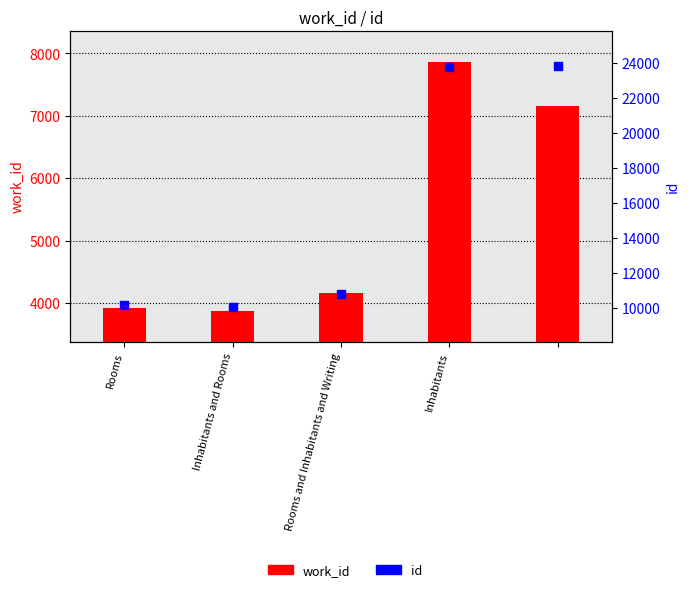

Which series has the widest spread of Y values?

id